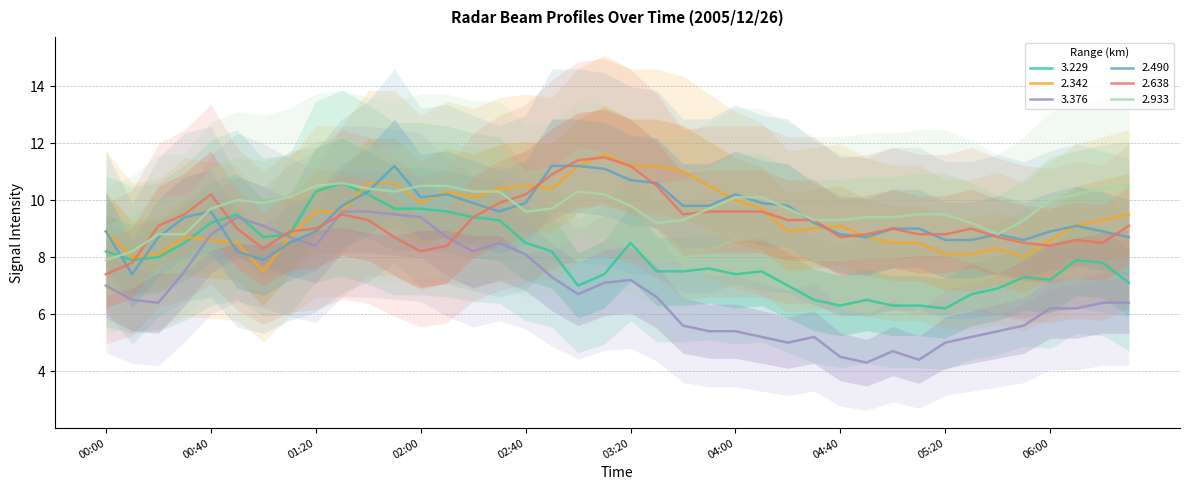

At which label does 3.376 first exceed 6?

00:00